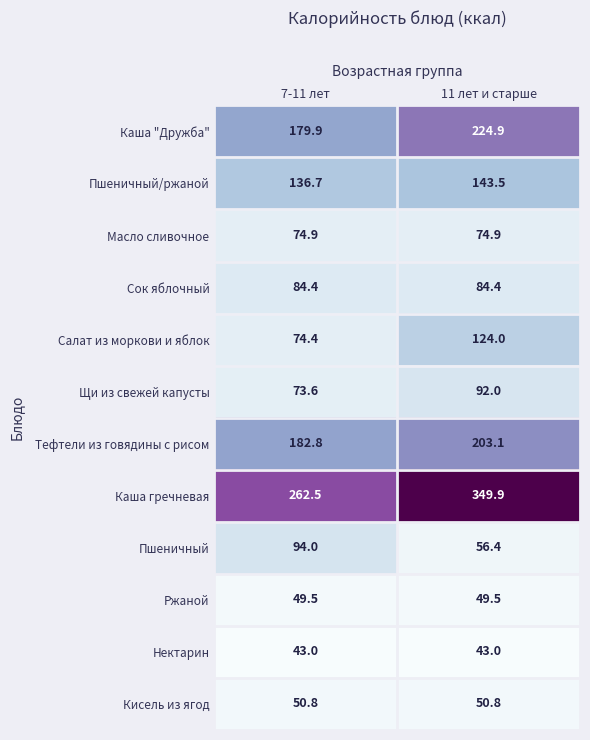

The Масло сливочное series shows 45.5 at 7-11 лет. True or false?

False